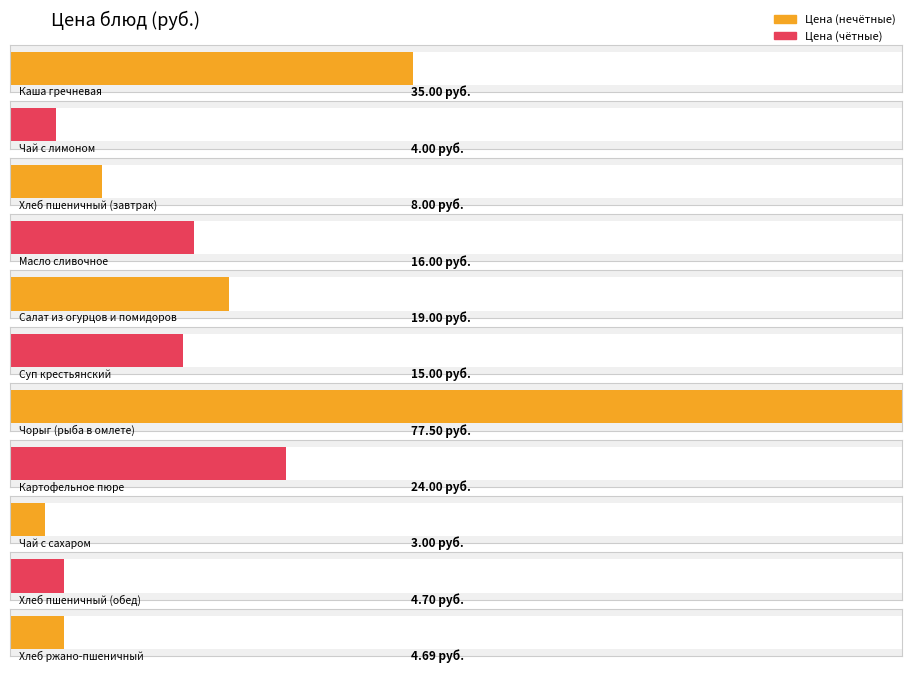

At which label does the data first exceed 15?

Каша гречневая